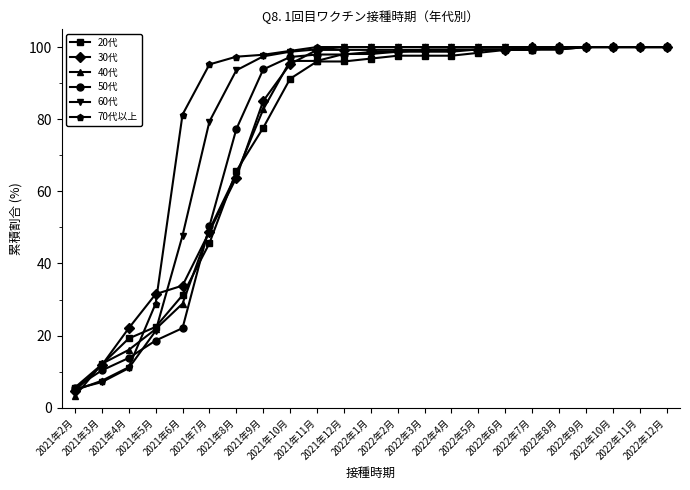

Read the 60代 value at 2022年2月.

100.0